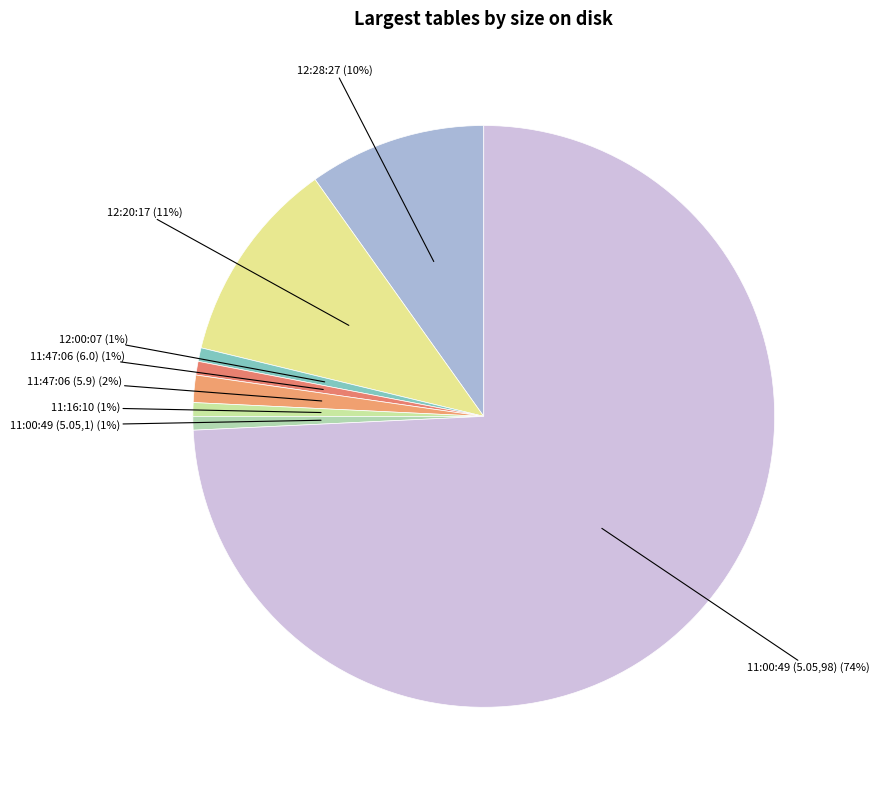

Which category has the biggest portion of the pie?

11:00:49 (5.05,98)